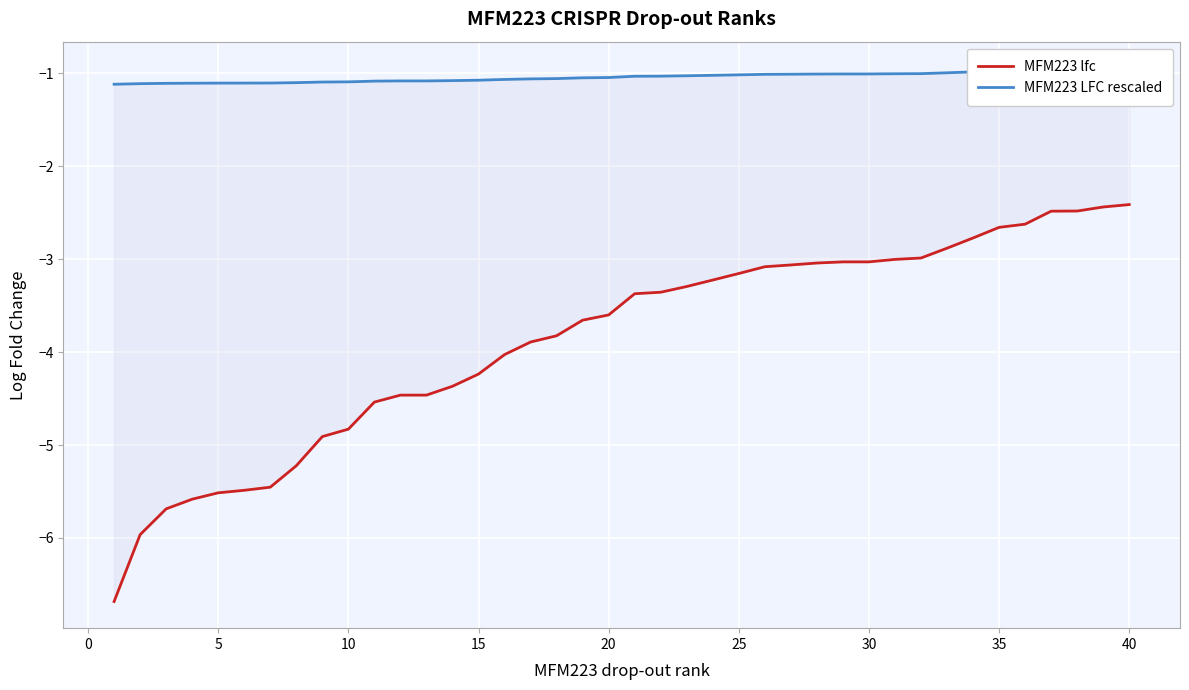

Rank the series at 20 from lowest to highest value.

MFM223 lfc, MFM223 LFC rescaled